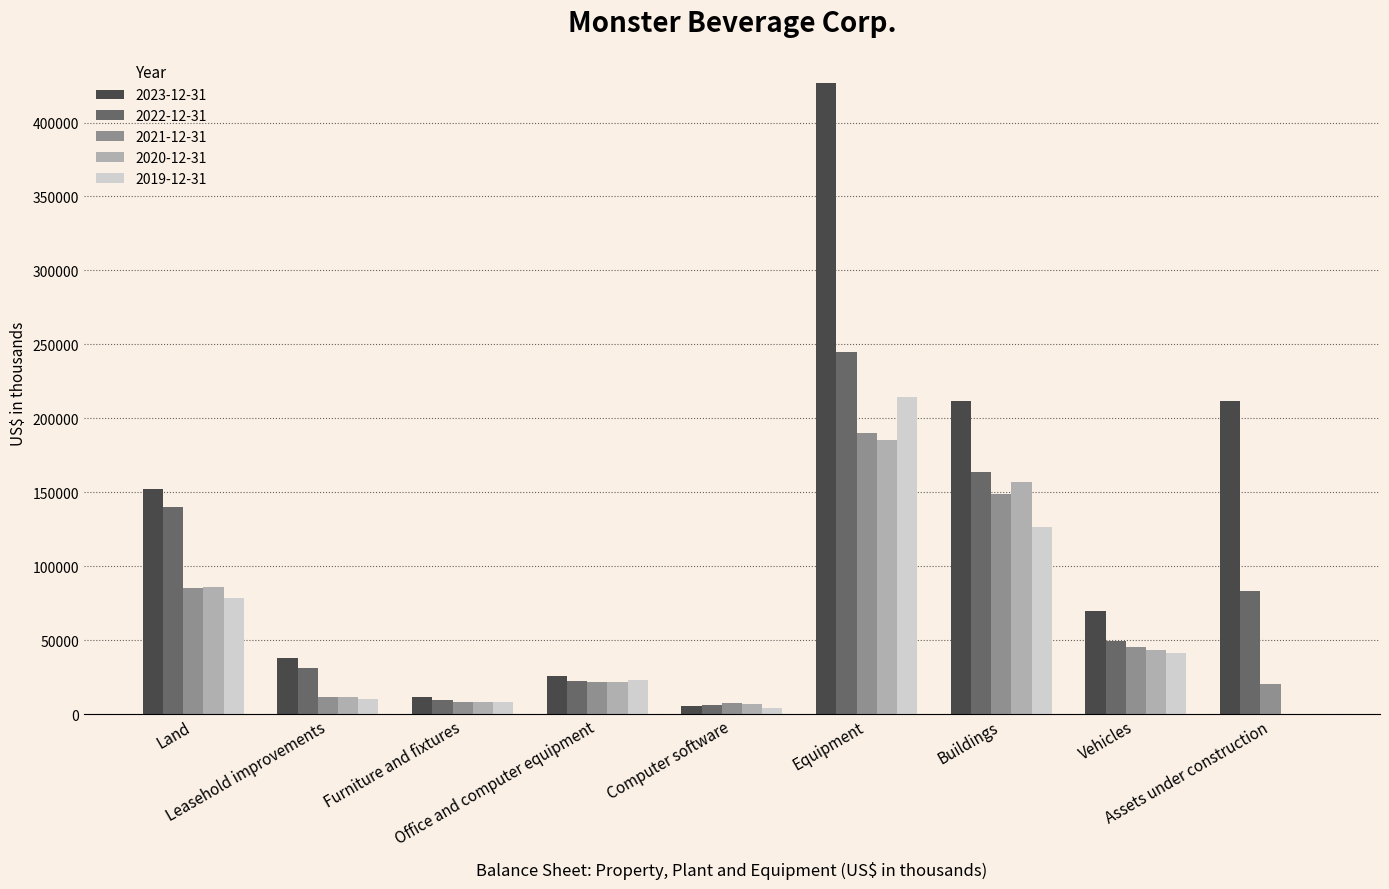

Which series has the largest total across all categories?

2023-12-31